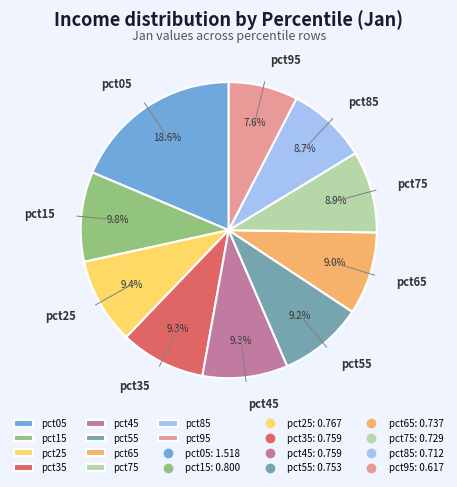

What percentage is the pct55 slice, to the nearest percent?

9%